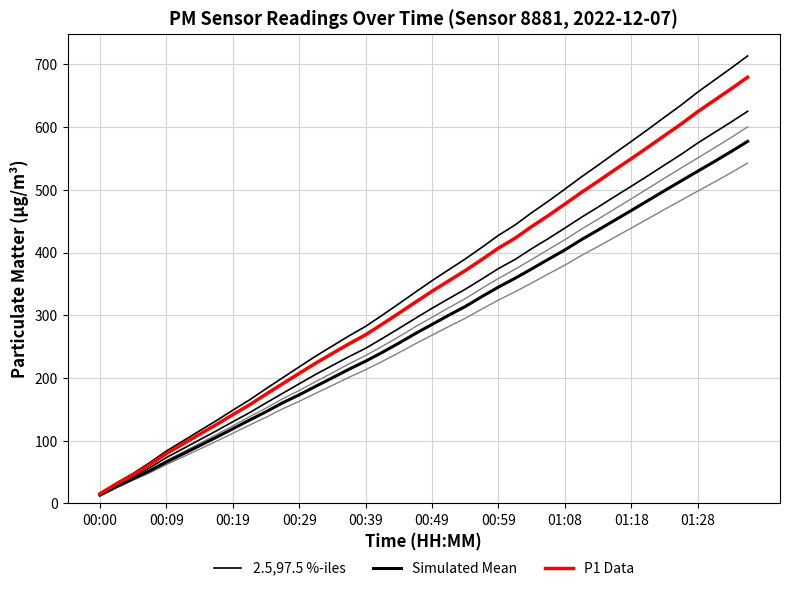

Between 27 and 11, which is larger?

27